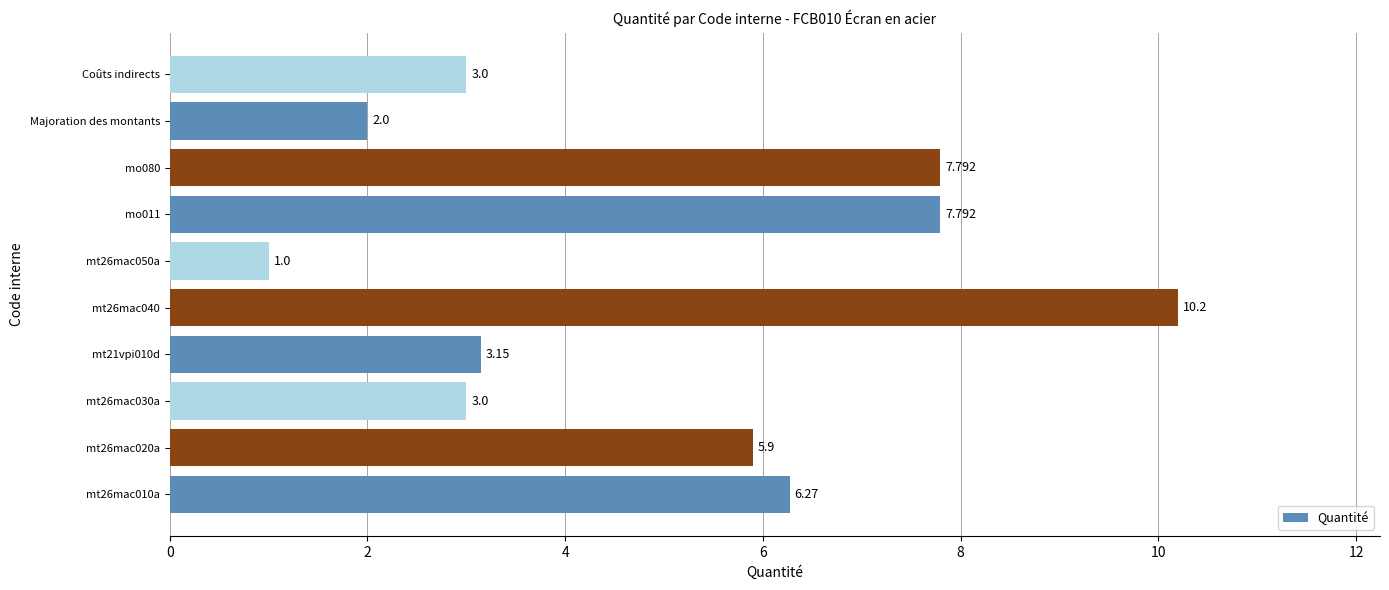

At which category does the chart reach its minimum across all series?

mt26mac050a